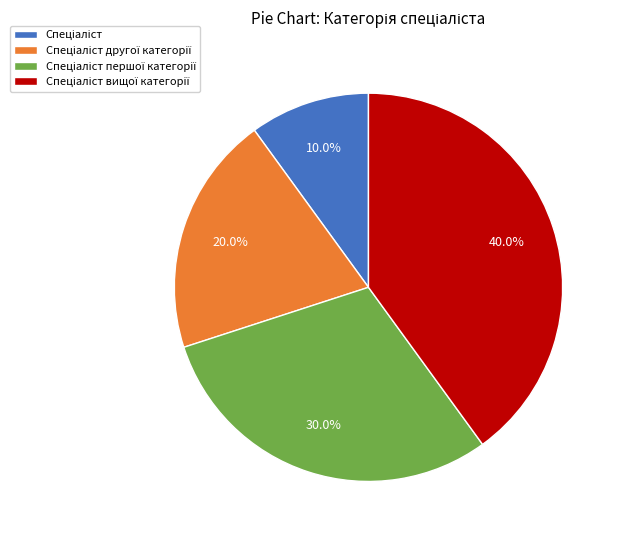

Does any single category account for the majority?

No